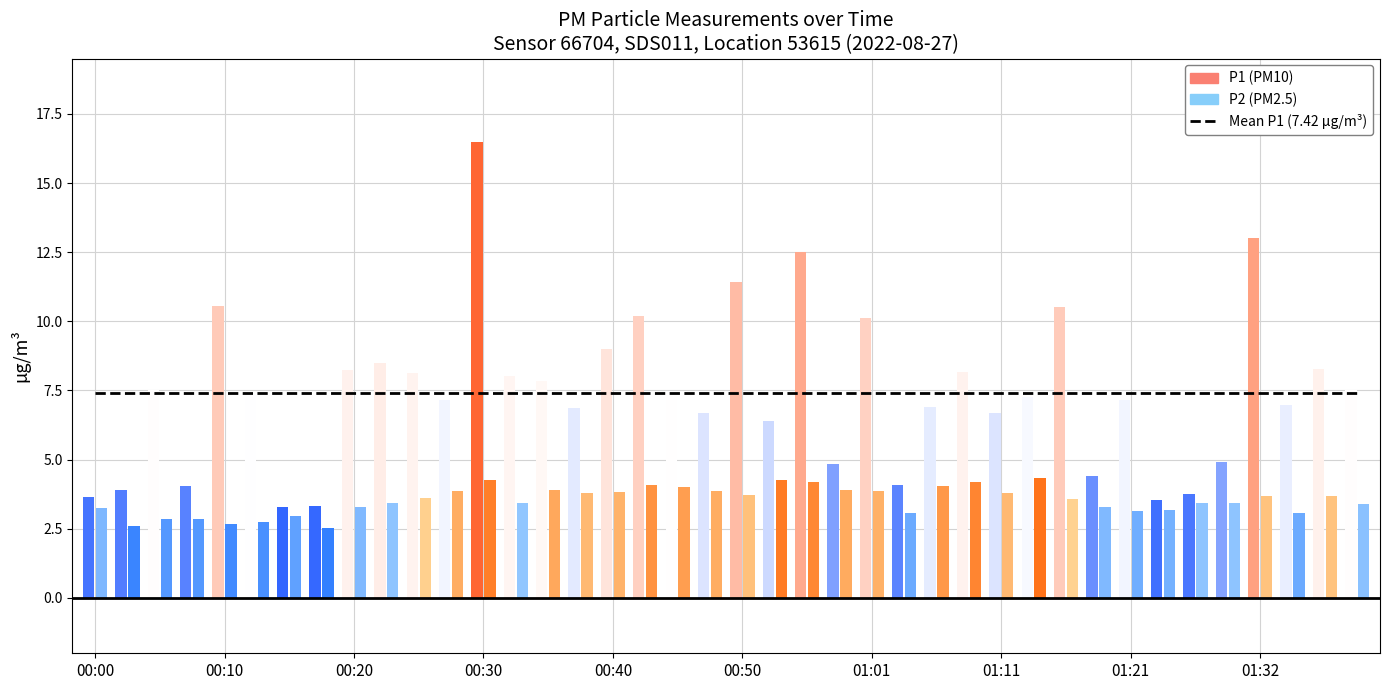

How many values in the P2 series exceed 3?

33